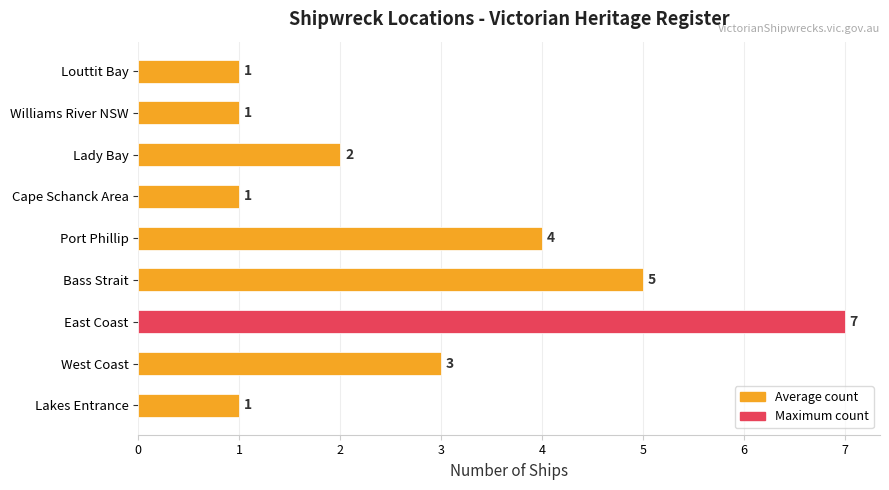

Where is the data nearest to the value 4?

Port Phillip